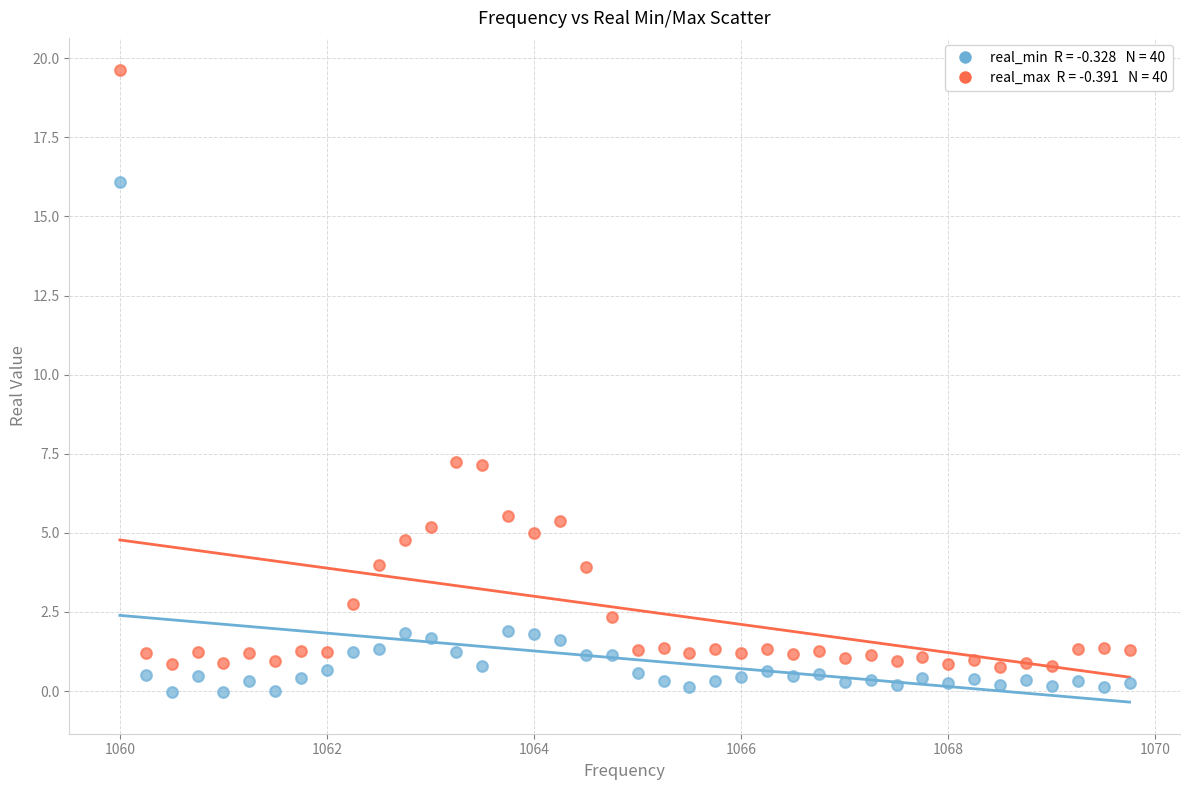

Across all data points, what is the range of Y values (max minus min)?

19.7